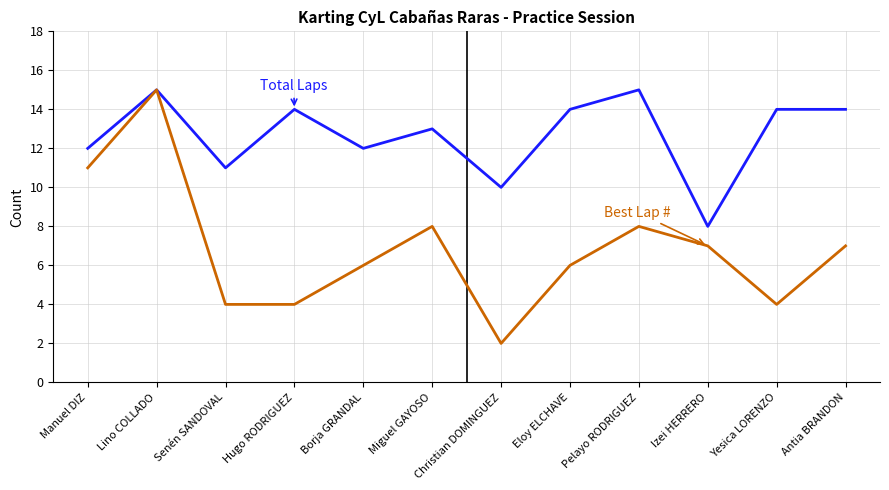

What is the total value across all series at Senén SANDOVAL?

15